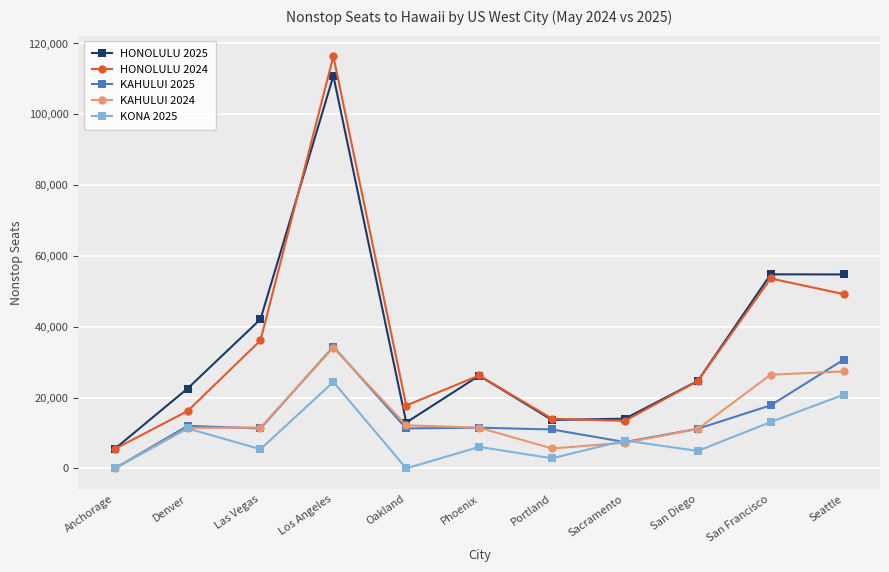

Is the value of KAHULUI 2025 at Las Vegas greater than the value of HONOLULU 2025 at San Francisco?

No